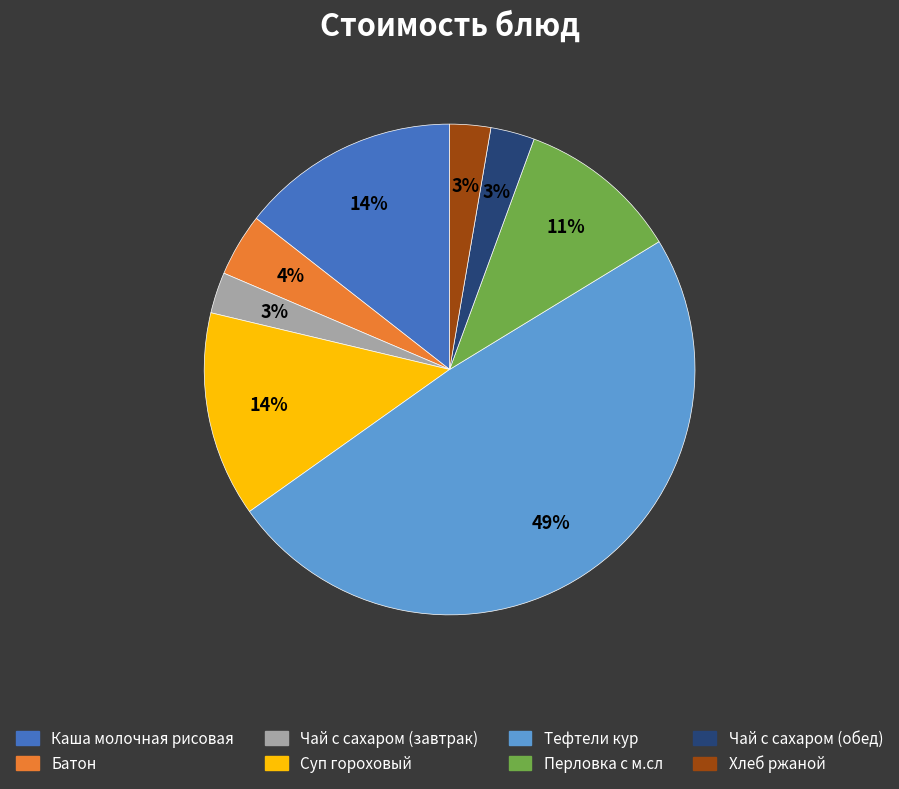

Do Тефтели кур and Перловка с м.сл together represent more than half of the pie?

Yes